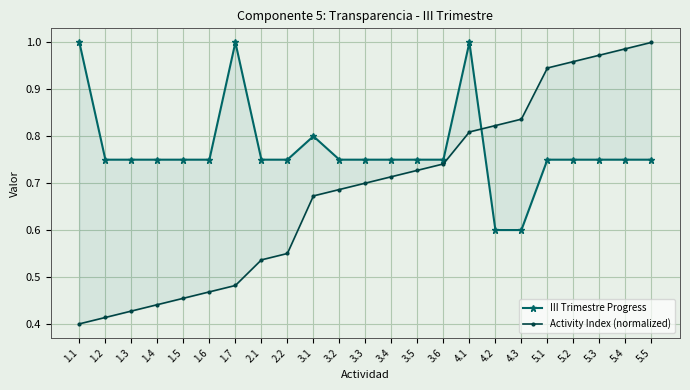

After their last crossing, which series has the higher values: III Trimestre Progress or Activity Index (normalized)?

Activity Index (normalized)